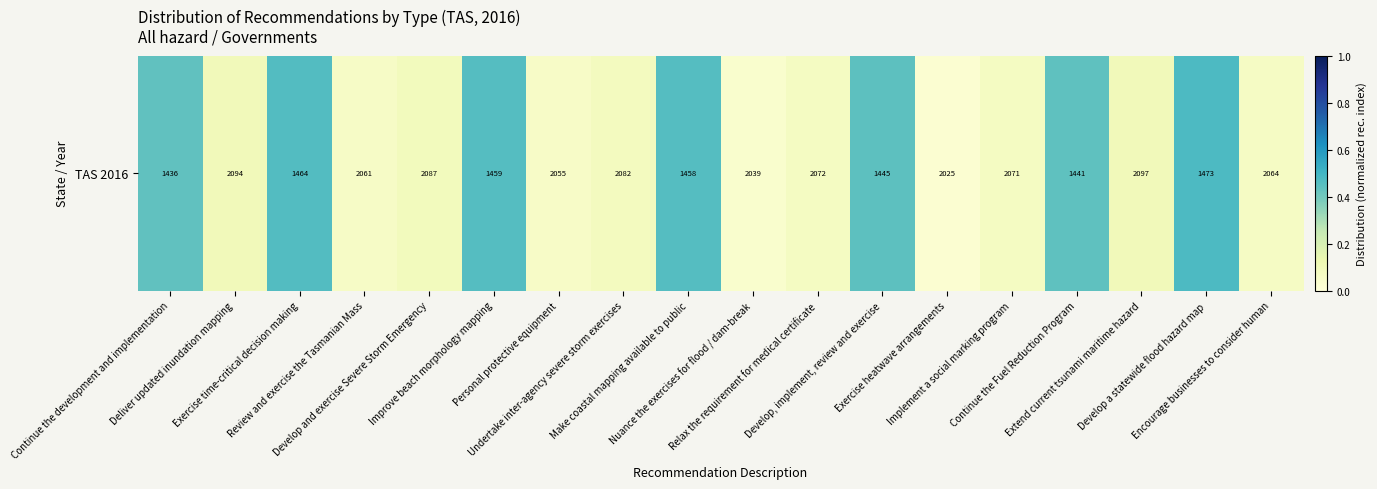

At which category does the chart reach its peak across all series?

Develop a statewide flood hazard map